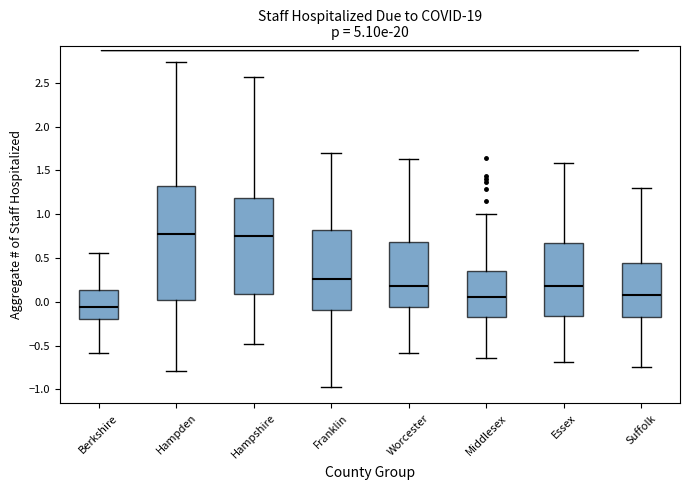

Reading left to right, transcribe this box plot: for each box, give where its median line is, the range the box spans, and where its two whiskers end, as read against the y-axis. The values are not printed on the chart, so give them approximately, as read against the axis.

Berkshire: median -0.05, box -0.20 to 0.15, whiskers -0.60 to 0.55
Hampden: median 0.80, box 0.00 to 1.35, whiskers -0.80 to 2.75
Hampshire: median 0.75, box 0.10 to 1.20, whiskers -0.50 to 2.55
Franklin: median 0.25, box -0.10 to 0.80, whiskers -0.95 to 1.70
Worcester: median 0.20, box -0.05 to 0.70, whiskers -0.60 to 1.65
Middlesex: median 0.05, box -0.15 to 0.35, whiskers -0.65 to 1.00
Essex: median 0.20, box -0.15 to 0.65, whiskers -0.70 to 1.60
Suffolk: median 0.10, box -0.20 to 0.45, whiskers -0.75 to 1.30